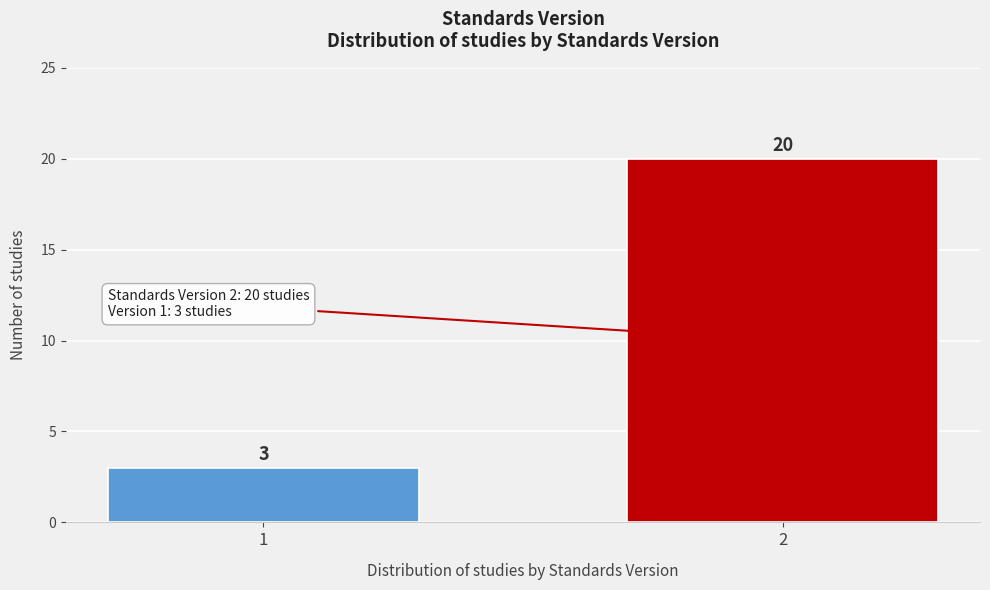

Reading left to right, transcribe all the data shown in this chart.

1=3	2=20